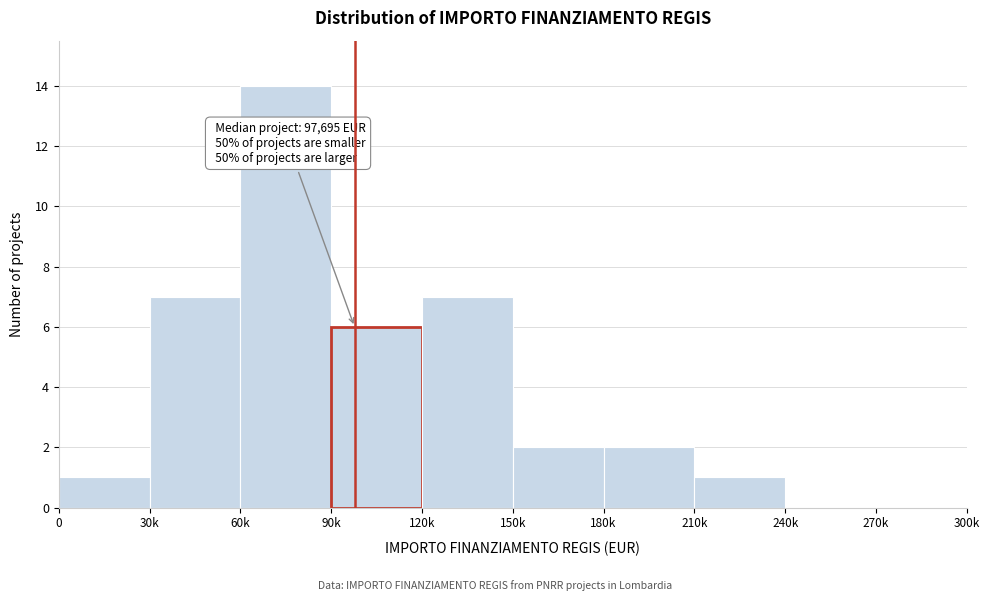

Reading left to right, extract all data points from this chart.

0=1	30k=7	60k=14	90k=6	120k=7	150k=2	180k=2	210k=1	240k=0	270k=0